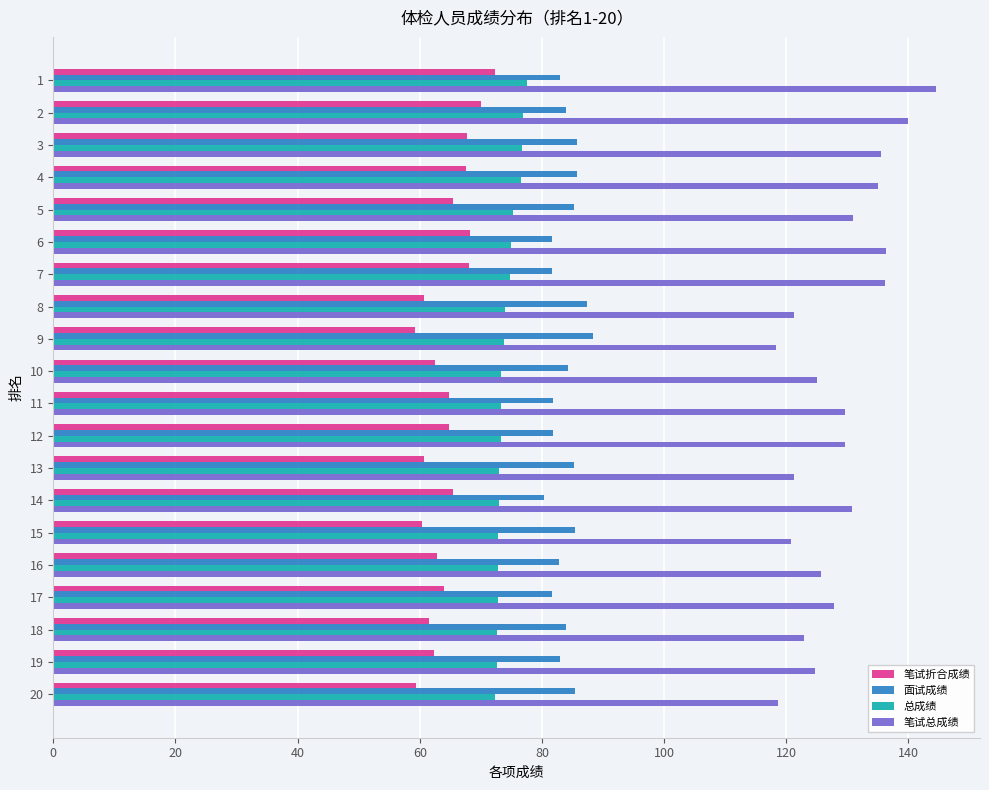

Which series has the widest spread of values?

笔试总成绩